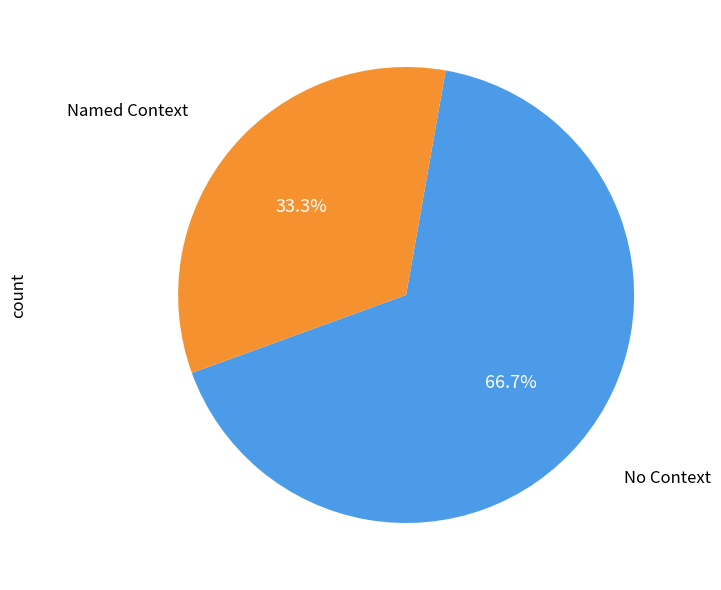

Is there any slice that represents more than half of the pie?

Yes